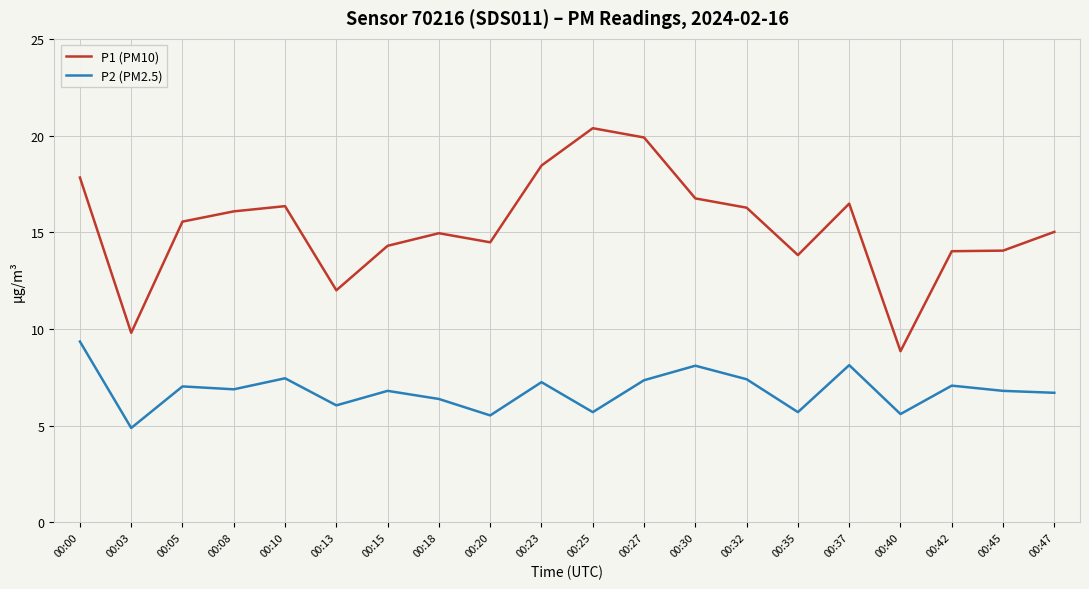

Is the value of P2 (PM2.5) at 00:27 greater than the value of P1 (PM10) at 00:08?

No